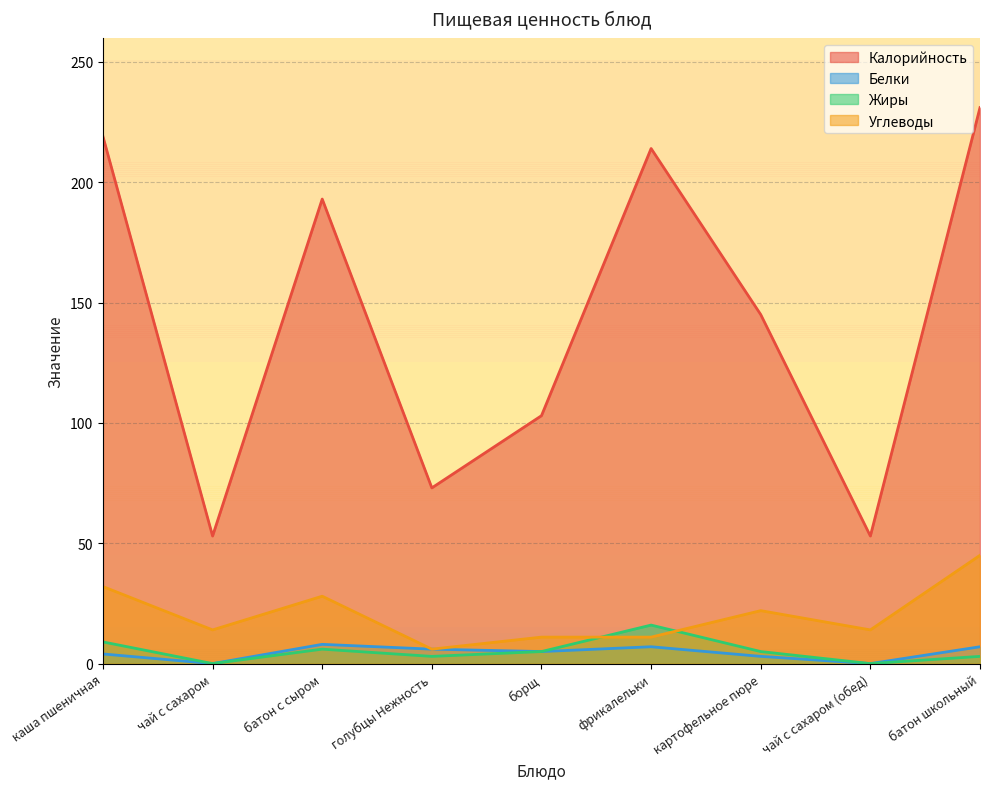

At which category does the chart reach its minimum across all series?

чай с сахаром